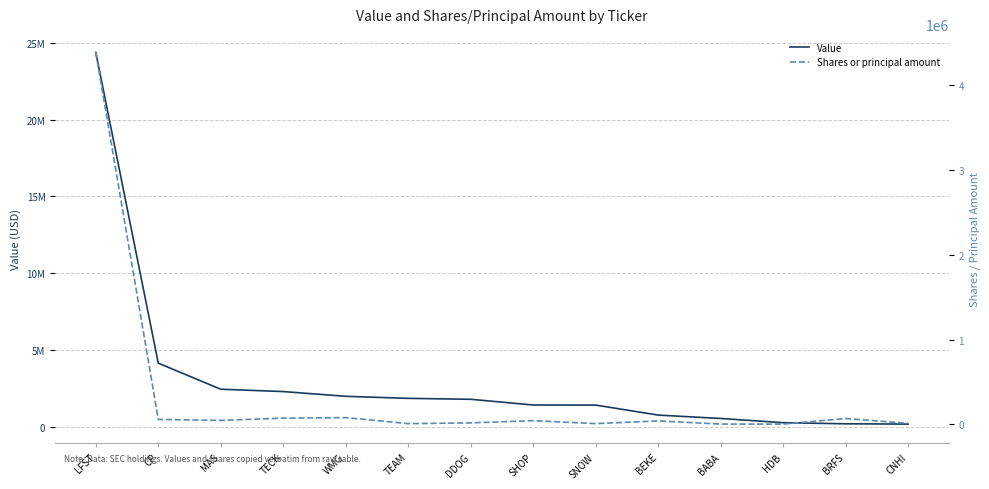

The value of Shares or principal amount at BABA is 4637. True or false?

True